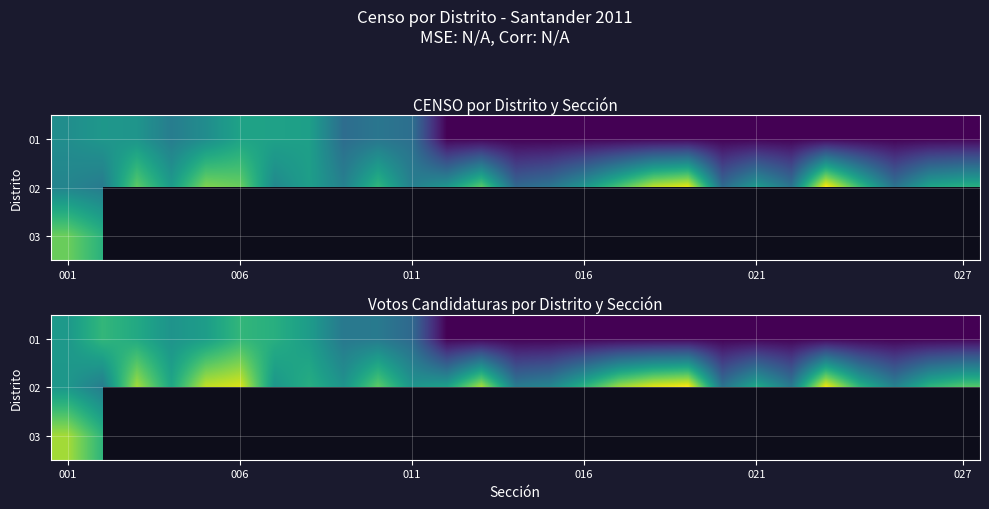

Which has a higher value, 17 or 23?

17